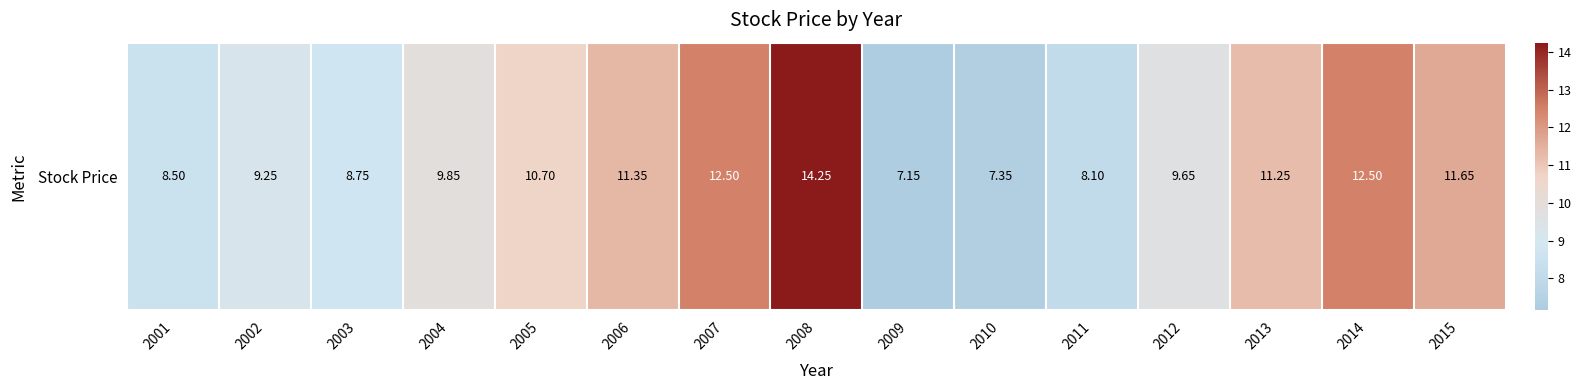

Where is the data nearest to the value 10?

2004